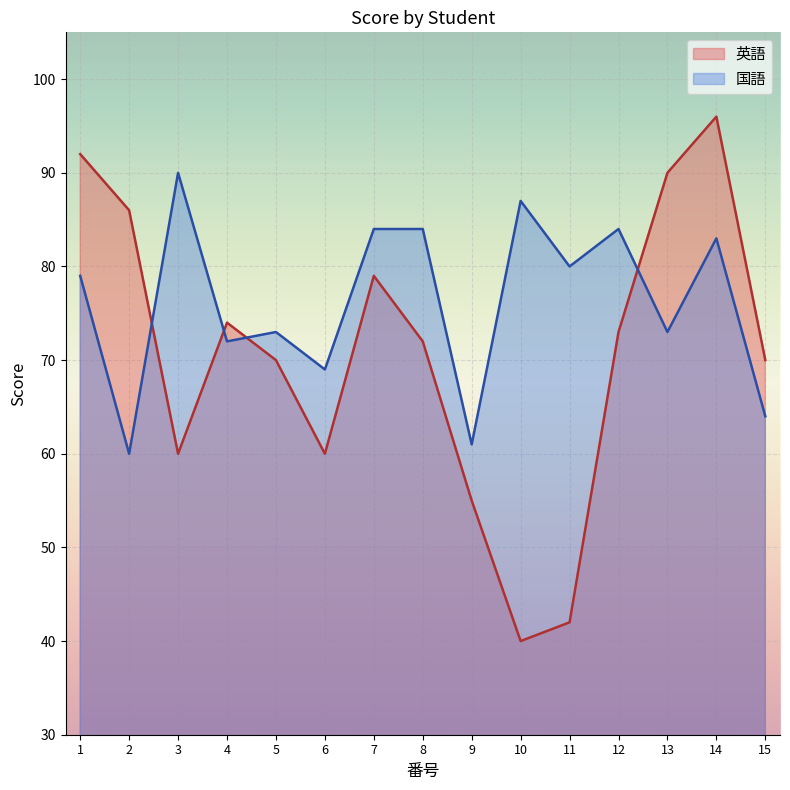

What is the minimum value for 英語?

40